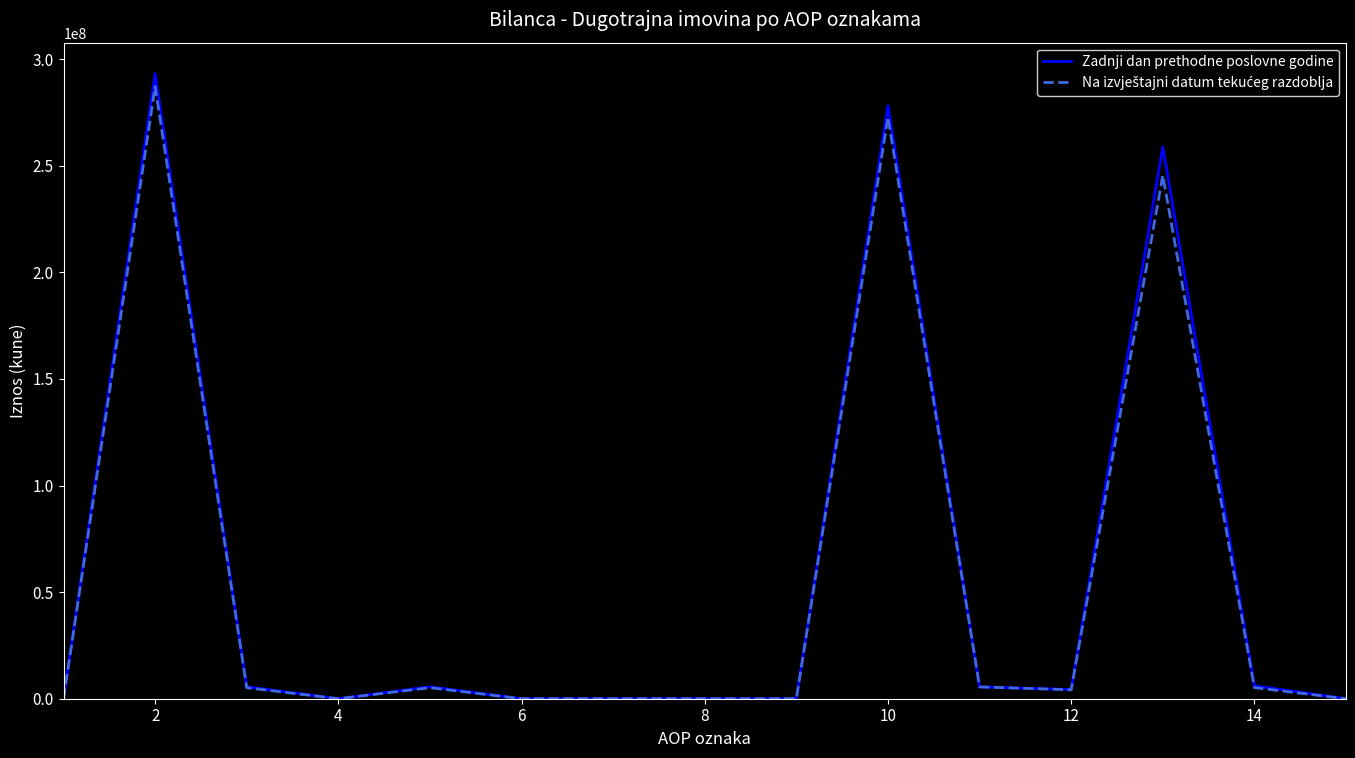

What is the greatest value displayed?

293093377